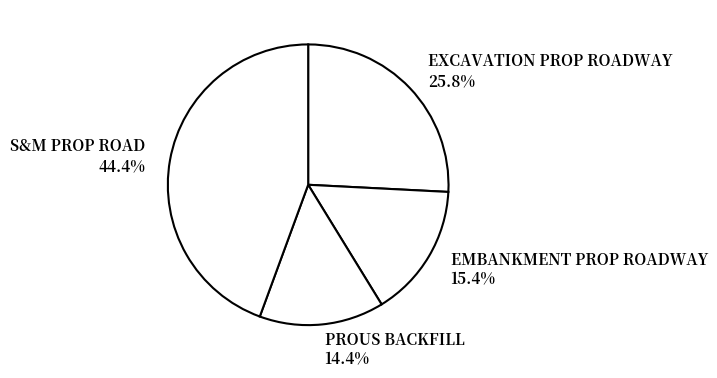

Is there any slice that represents more than half of the pie?

No